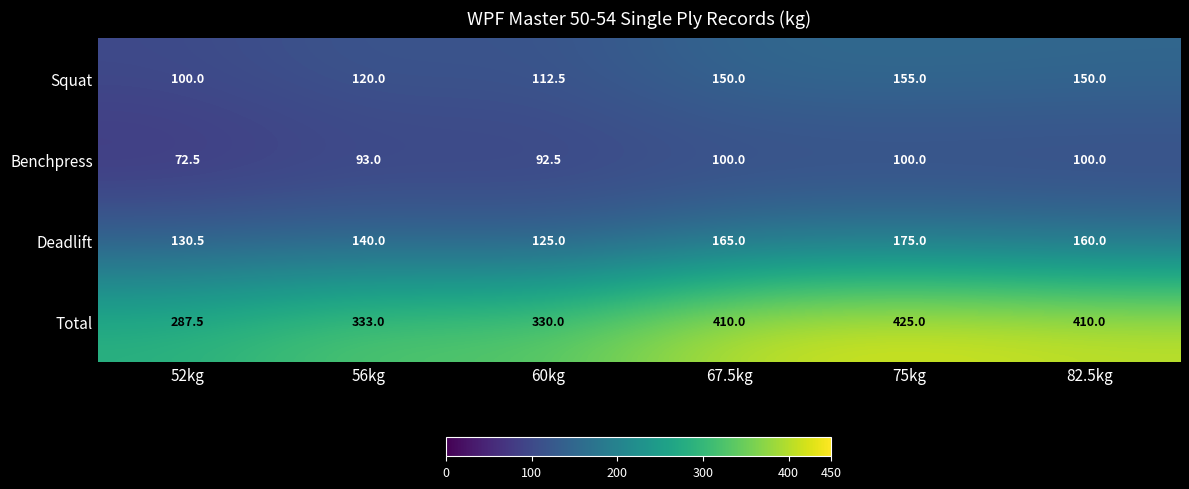

What is the difference between the maximum and second lowest values in the Deadlift series?

44.5